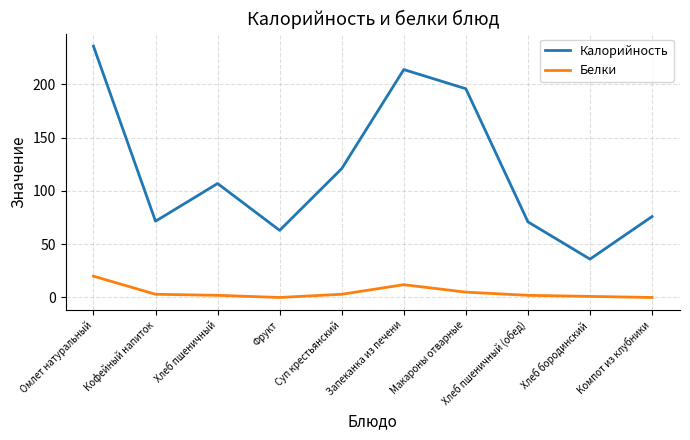

Which label corresponds to the largest value in the chart?

Омлет натуральный